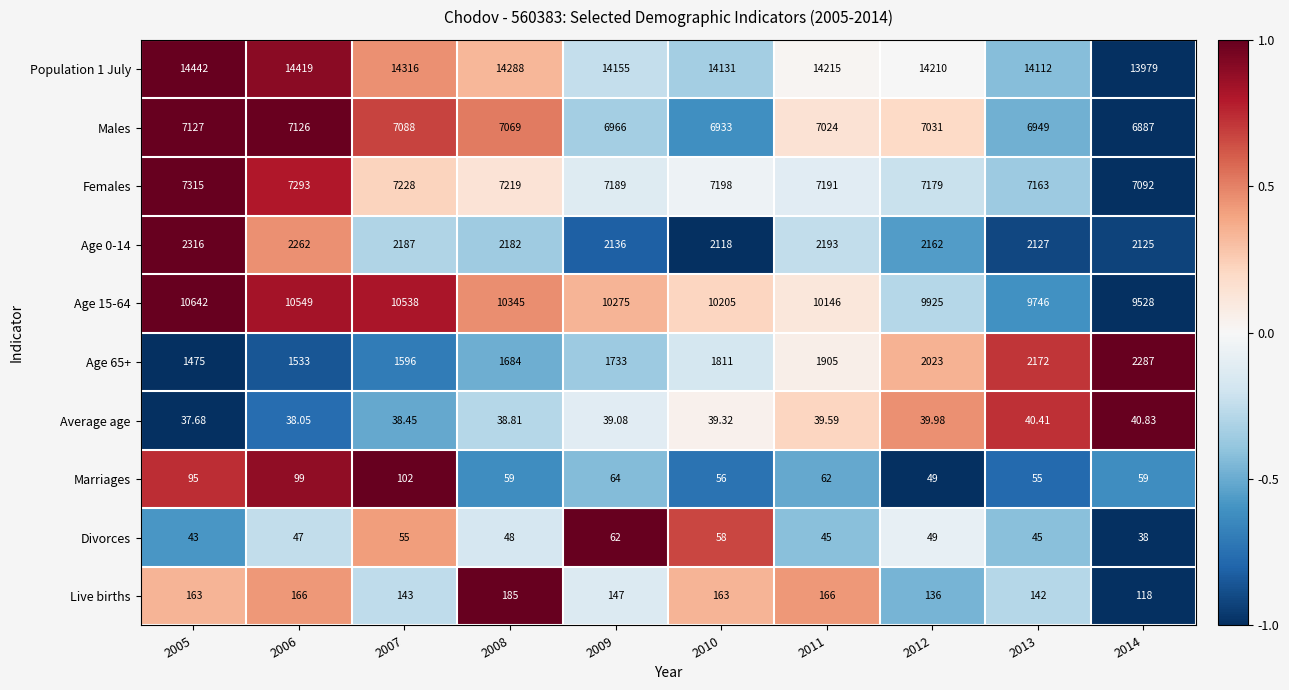

Is the value of Average age at 2008 greater than the value of Males at 2012?

No